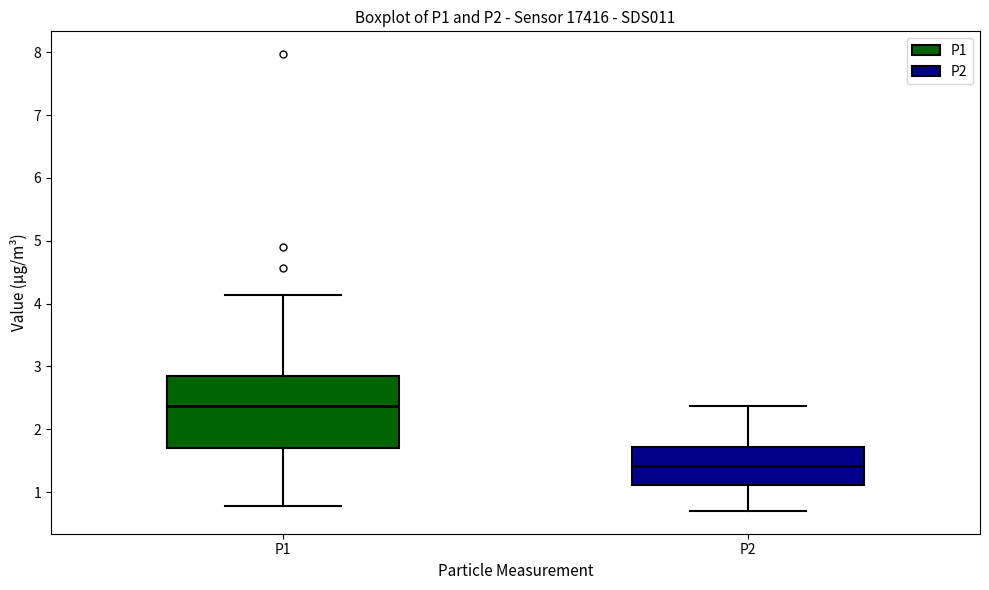

Reading left to right, read every box against the y-axis: the position of its median line, the range the box covers, and the ends of its whiskers. The values are not printed on the chart, so give them approximately, as read against the axis.

P1: median 2.4, box 1.7 to 2.8, whiskers 0.8 to 4.1
P2: median 1.4, box 1.1 to 1.7, whiskers 0.7 to 2.4